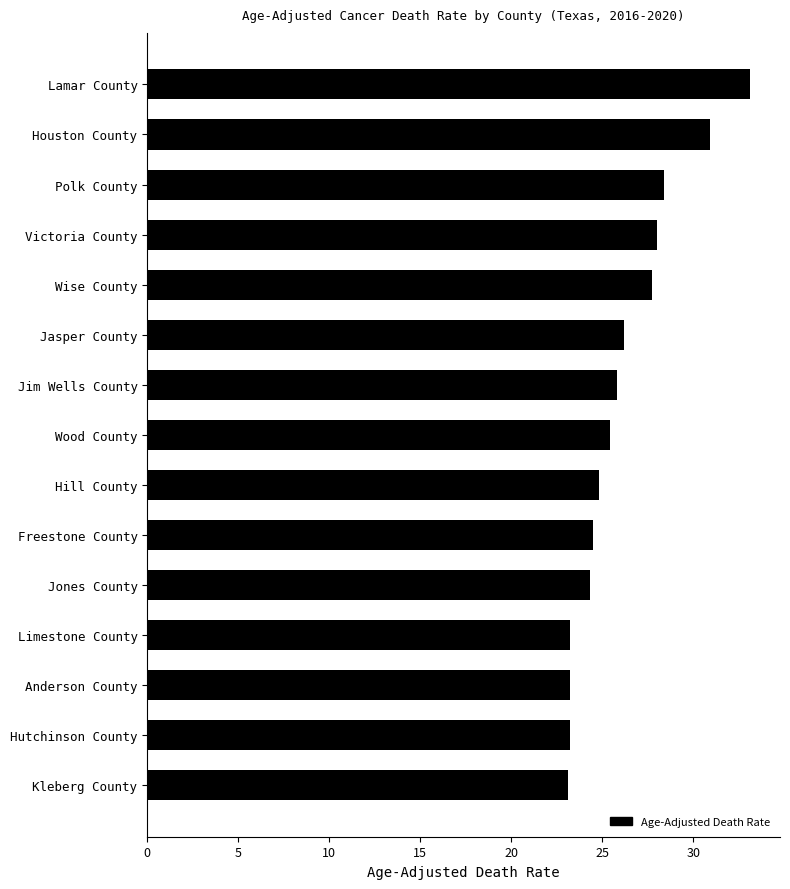

What is the value of the 15th bar from the top?

23.1